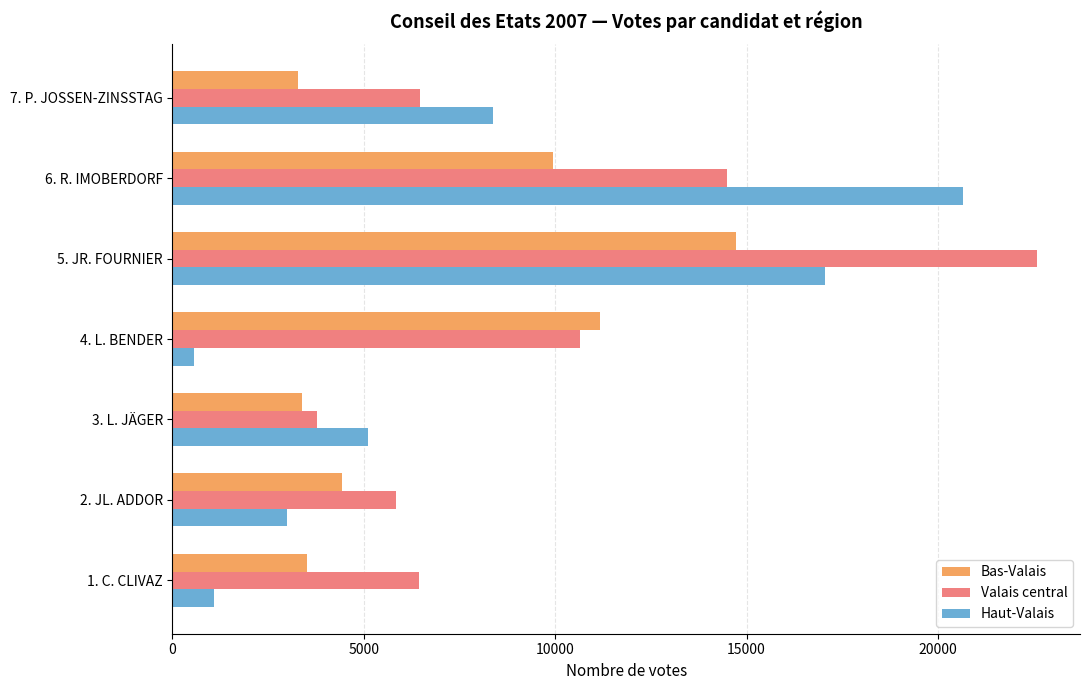

The value of Valais central at 6. R. IMOBERDORF is 9067. True or false?

False